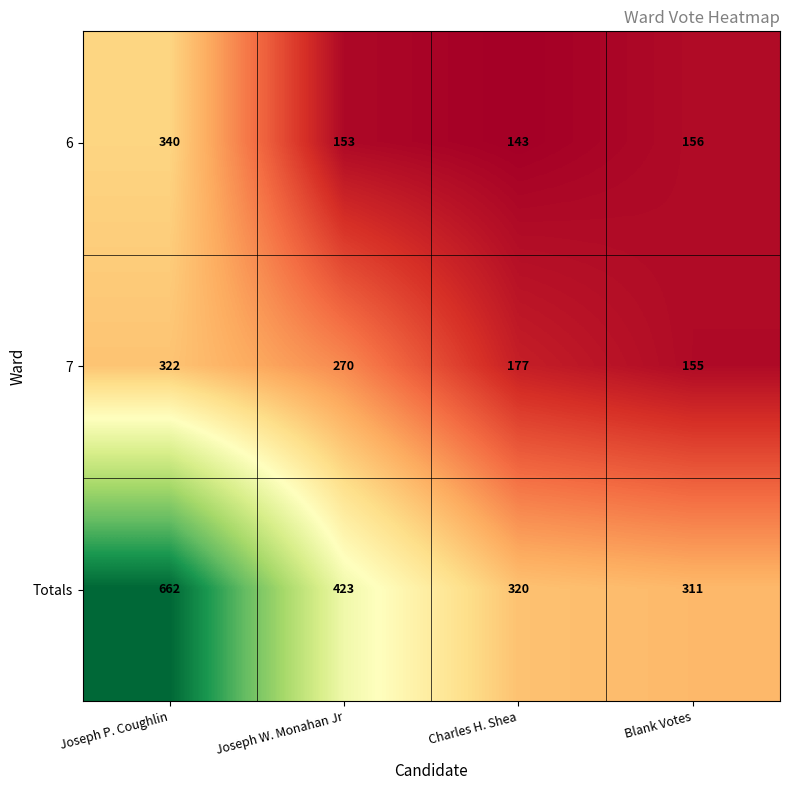

At which category does the chart reach its minimum across all series?

Charles H. Shea